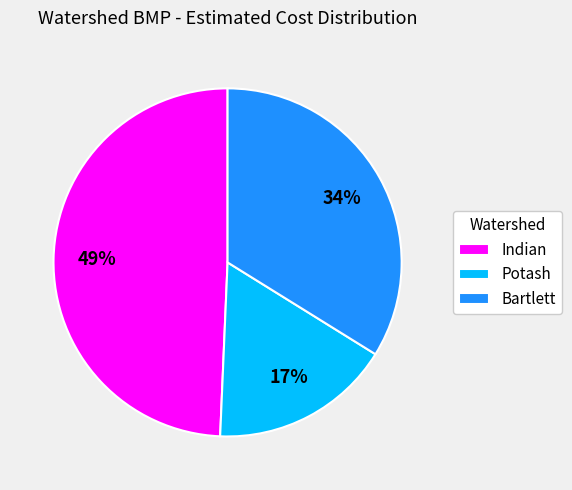

What percentage is the Indian slice, to the nearest percent?

49%